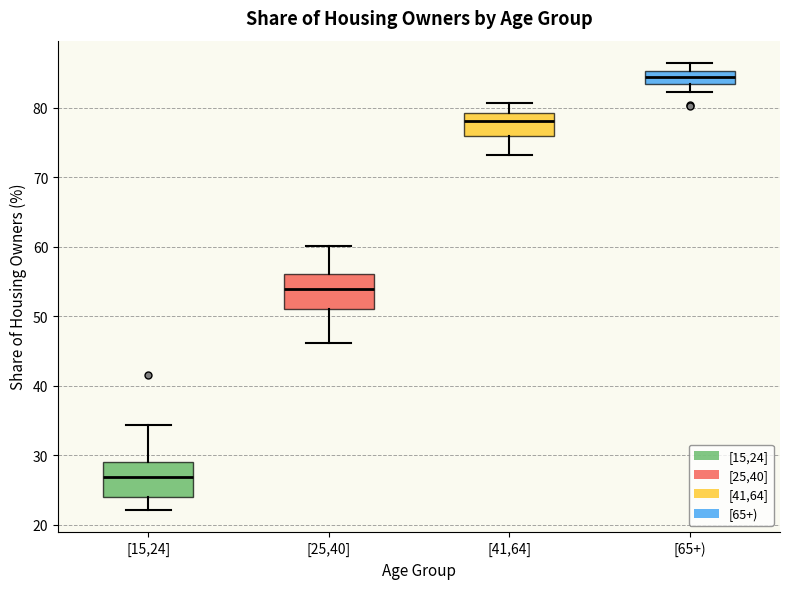

Where does the upper whisker of the box for [41,64] end on the y-axis? The values are not printed on the chart, so give them approximately, as read against the axis.

81